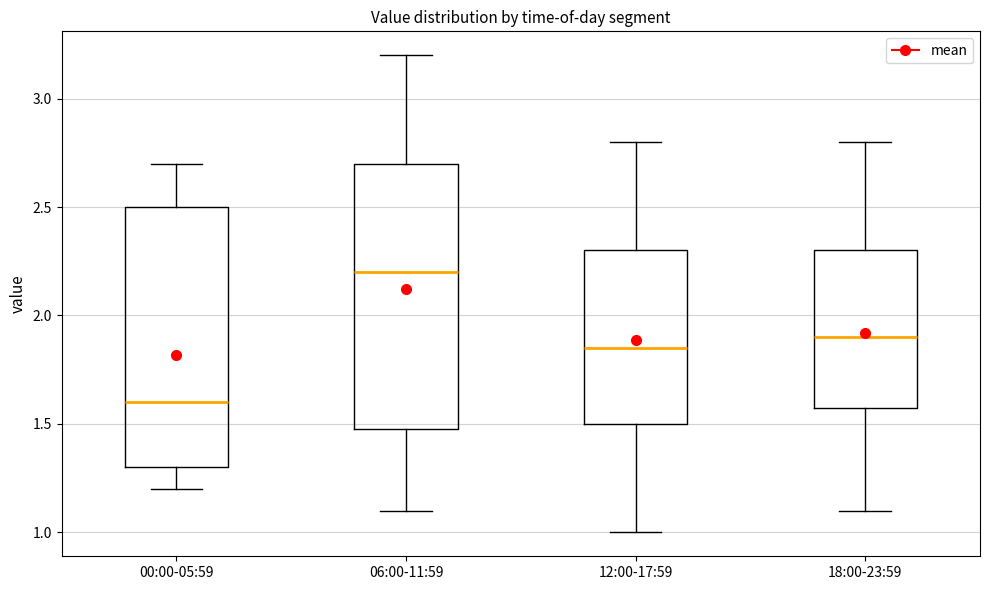

Reading left to right, read every box against the y-axis: the position of its median line, the range the box covers, and the ends of its whiskers. The values are not printed on the chart, so give them approximately, as read against the axis.

00:00-05:59: median 1.60, box 1.30 to 2.50, whiskers 1.20 to 2.70
06:00-11:59: median 2.20, box 1.50 to 2.70, whiskers 1.10 to 3.20
12:00-17:59: median 1.85, box 1.50 to 2.30, whiskers 1.00 to 2.80
18:00-23:59: median 1.90, box 1.60 to 2.30, whiskers 1.10 to 2.80